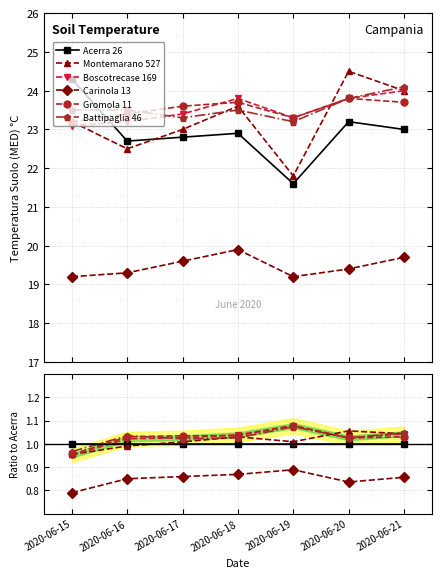

Is the value of Battipaglia 46 at 2020-06-17 greater than the value of Acerra 26 at 2020-06-17?

Yes